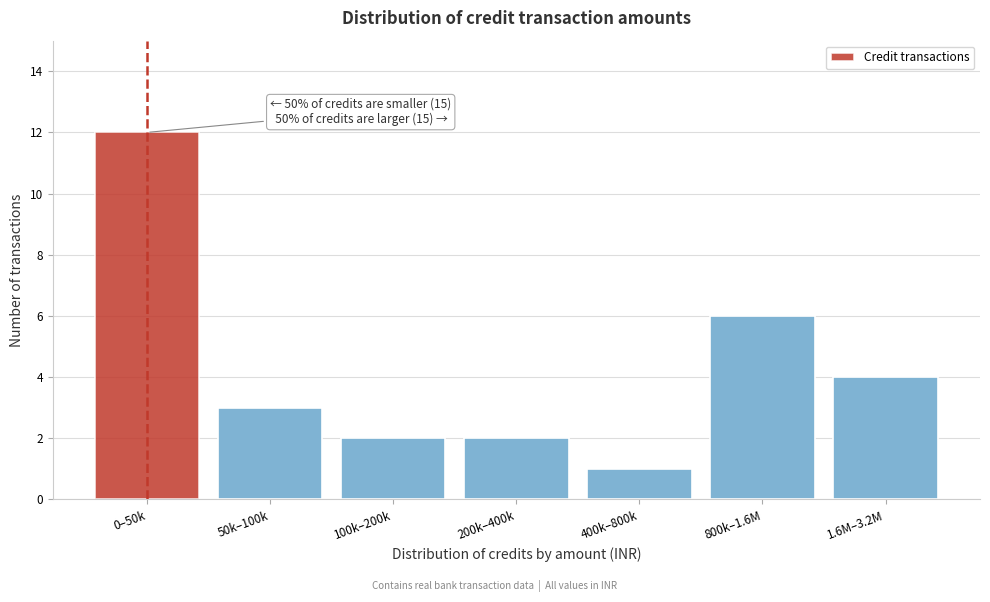

Reading right to left, what are all the values shown in this chart?

4	6	1	2	2	3	12